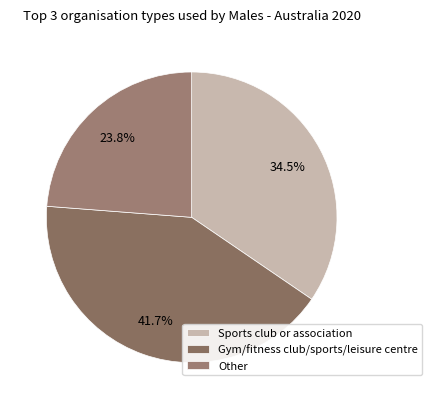

Count the number of slices in the pie.

3